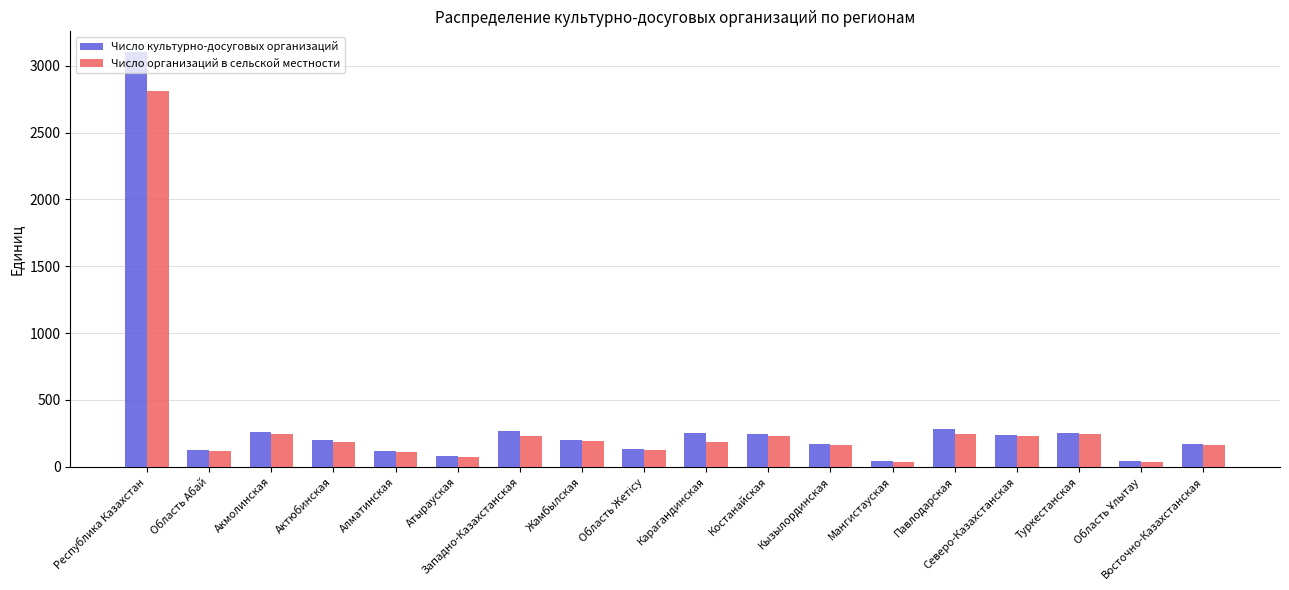

The Число культурно-досуговых организаций series shows 415 at Западно-Казахстанская. True or false?

False